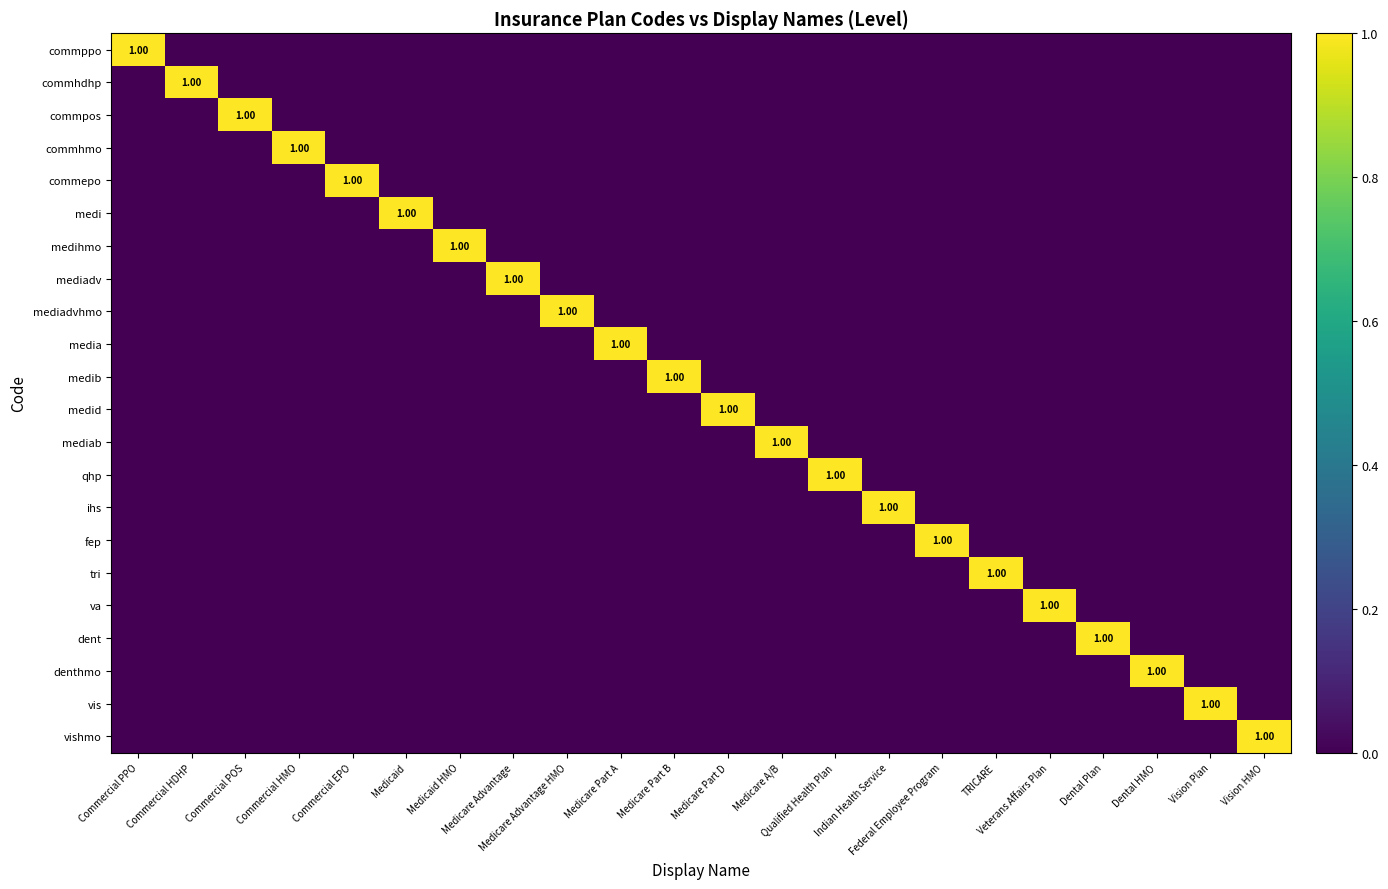

At how many categories does at least one series exceed 0?

22